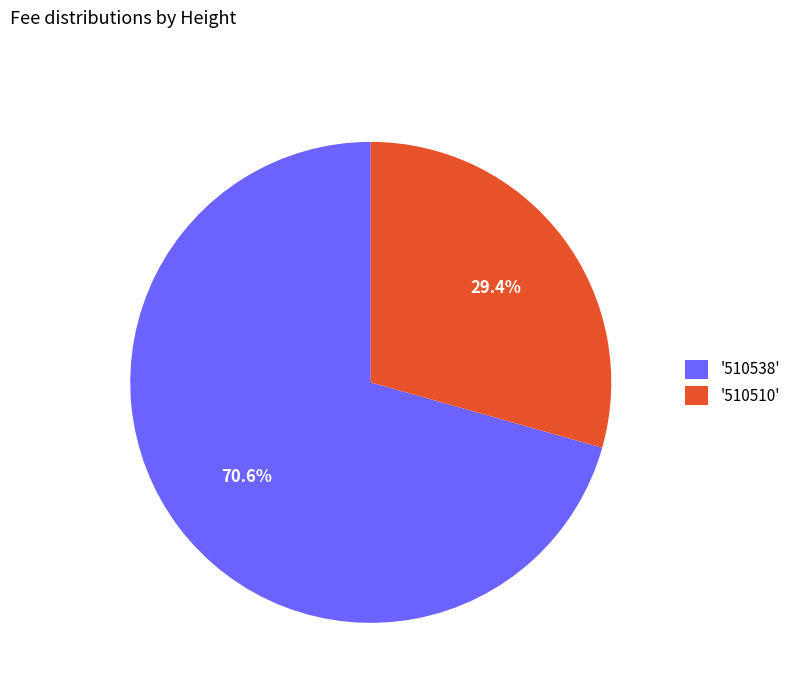

What is the smallest slice in the pie chart?

'510510'